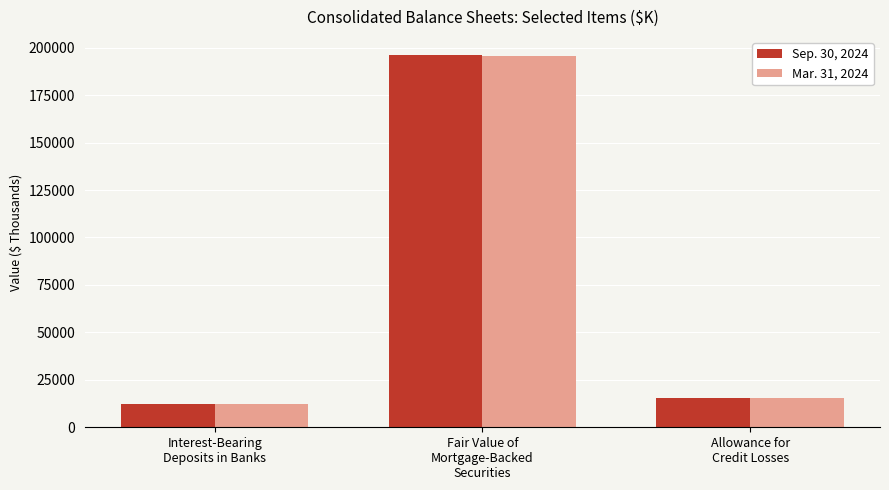

Which series has the largest range (max minus min)?

Sep. 30, 2024